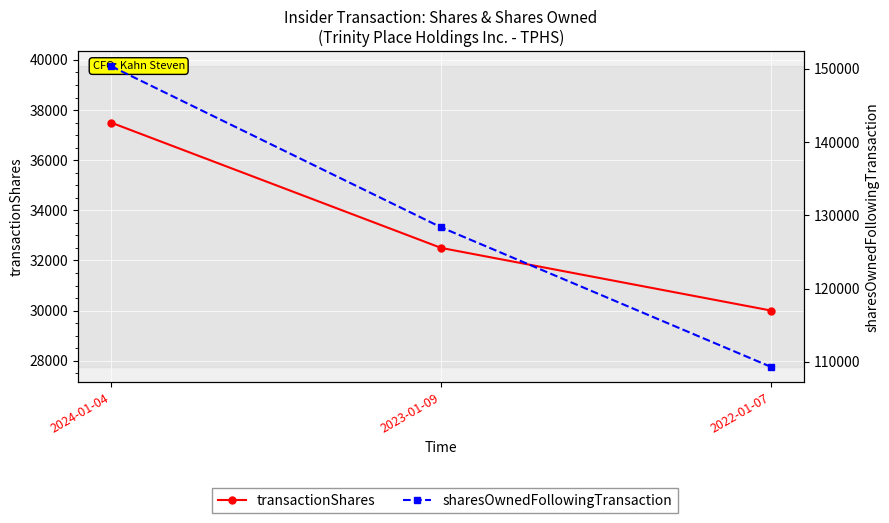

True or false: sharesOwnedFollowingTransaction has a value of 221146 at 2023-01-09.

False